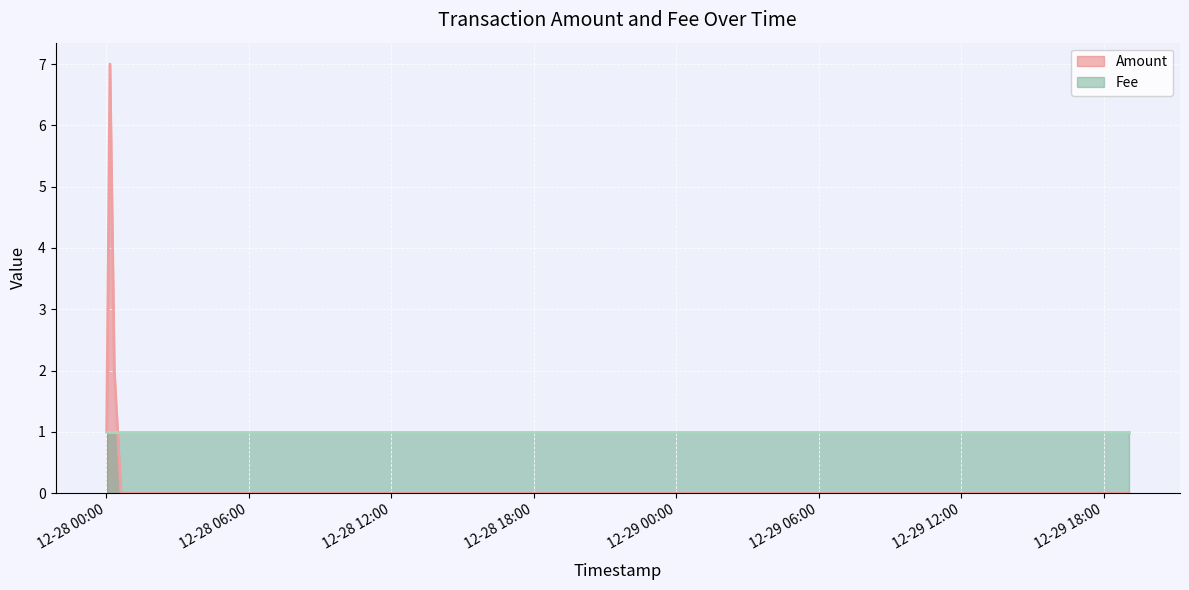

List the labels in order of value, largest first.

2017-12-28 00:09:37, 2017-12-28 00:20:37, 2017-12-28 00:01:17, 2017-12-28 00:37:23, 2017-12-28 07:21:08, 2017-12-28 22:40:33, 2017-12-29 18:25:00, 2017-12-29 19:03:26